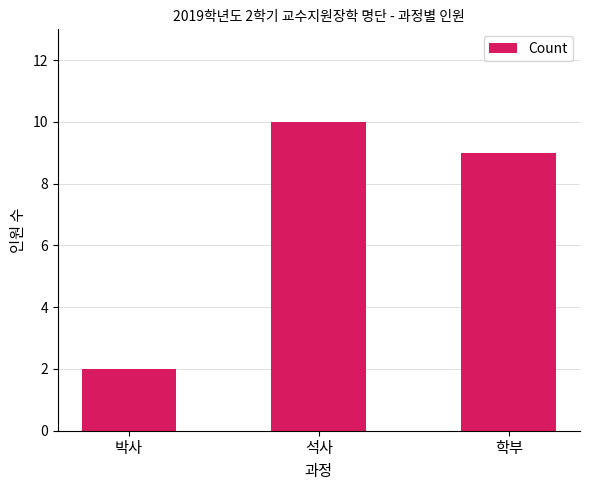

Rank the categories by value from highest to lowest.

석사, 학부, 박사